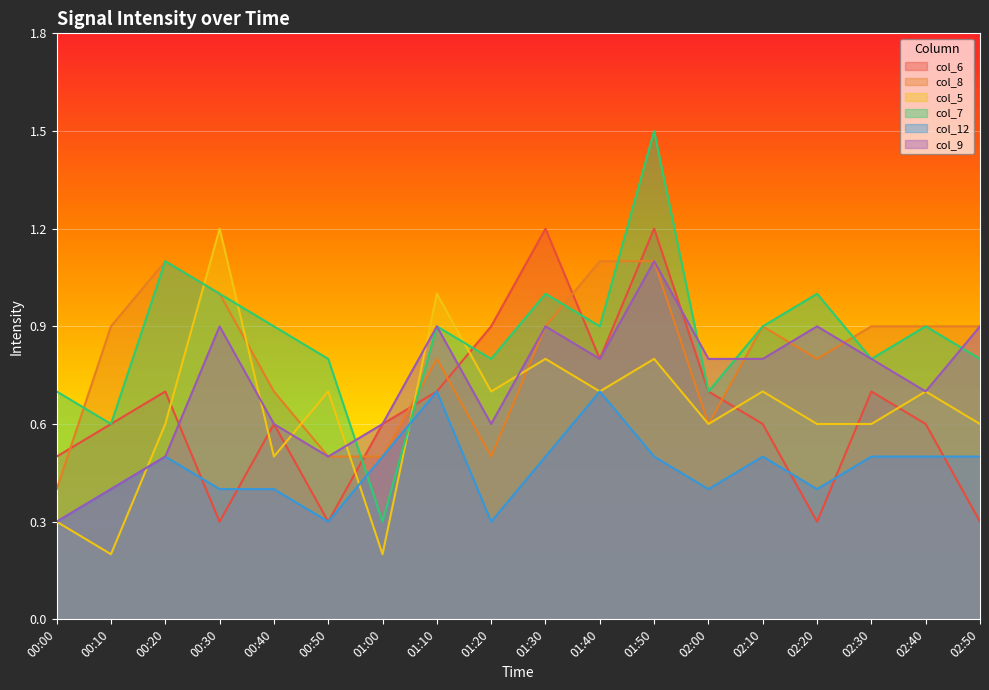

What is the greatest value displayed?

1.5